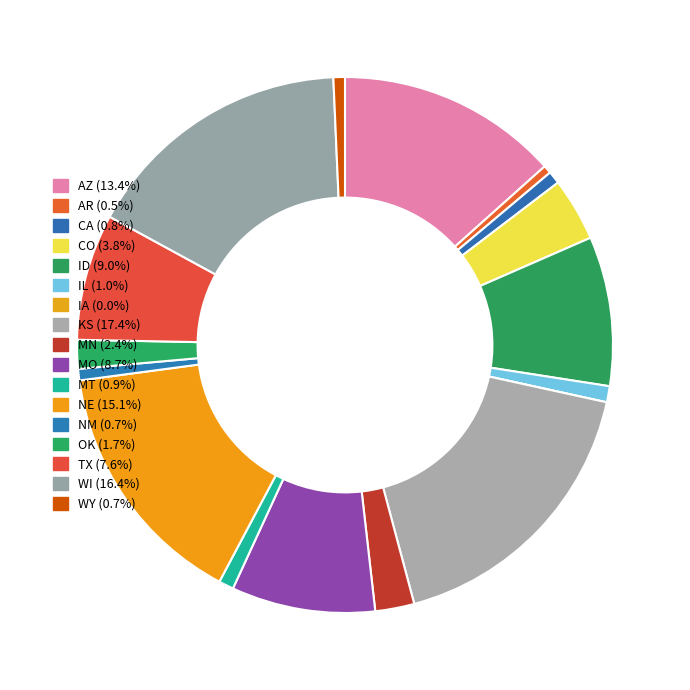

To the nearest percent, what portion does AZ represent?

13%